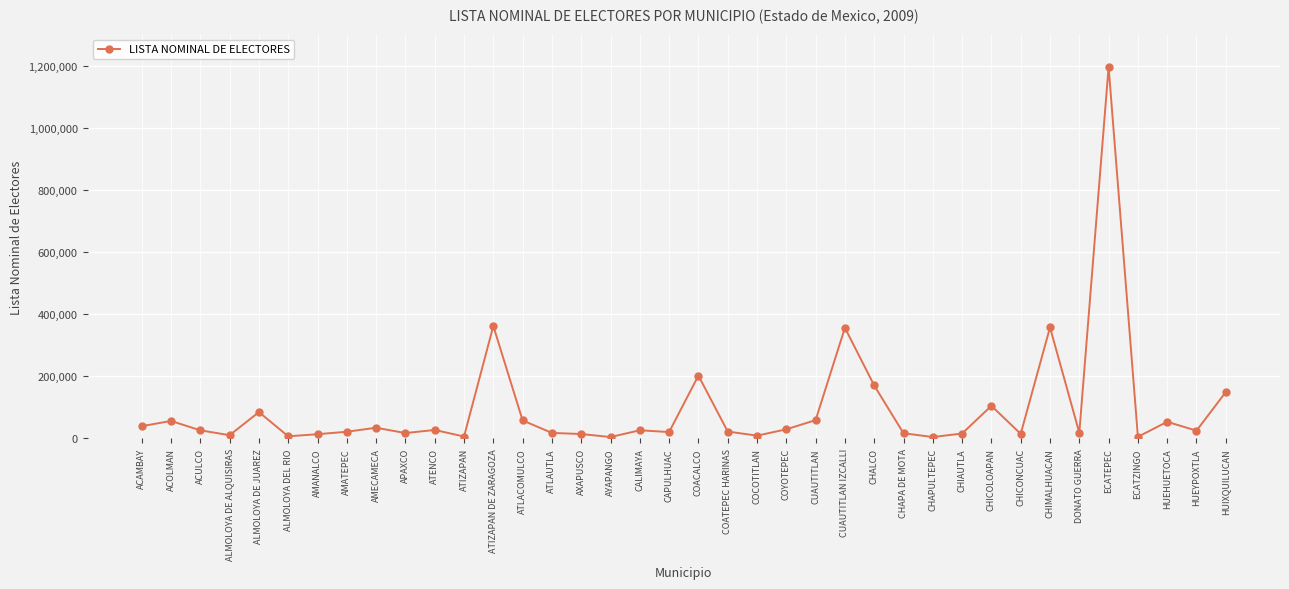

Where does the data first go above 26241?

ACAMBAY